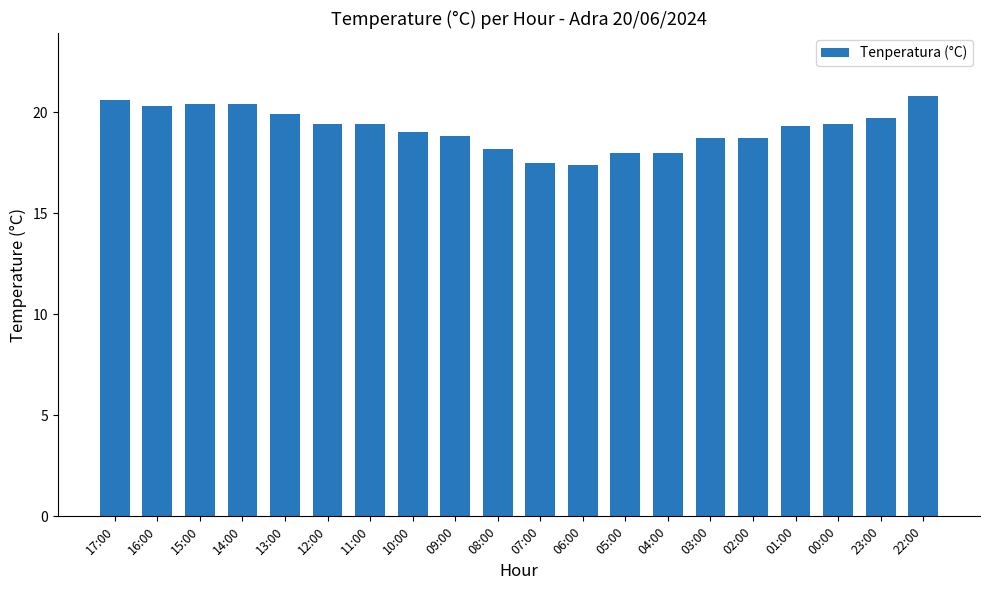

Is it true that the value at 10:00 is 7.5?

False